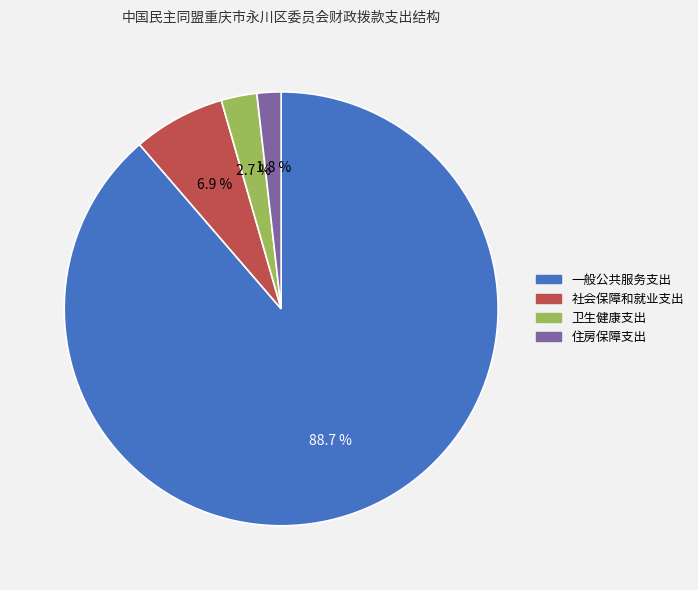

Which category has the smallest portion of the pie?

住房保障支出